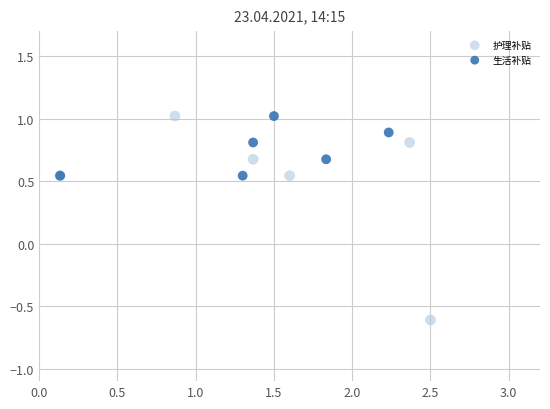

Which series contains the lowest Y value?

护理补贴